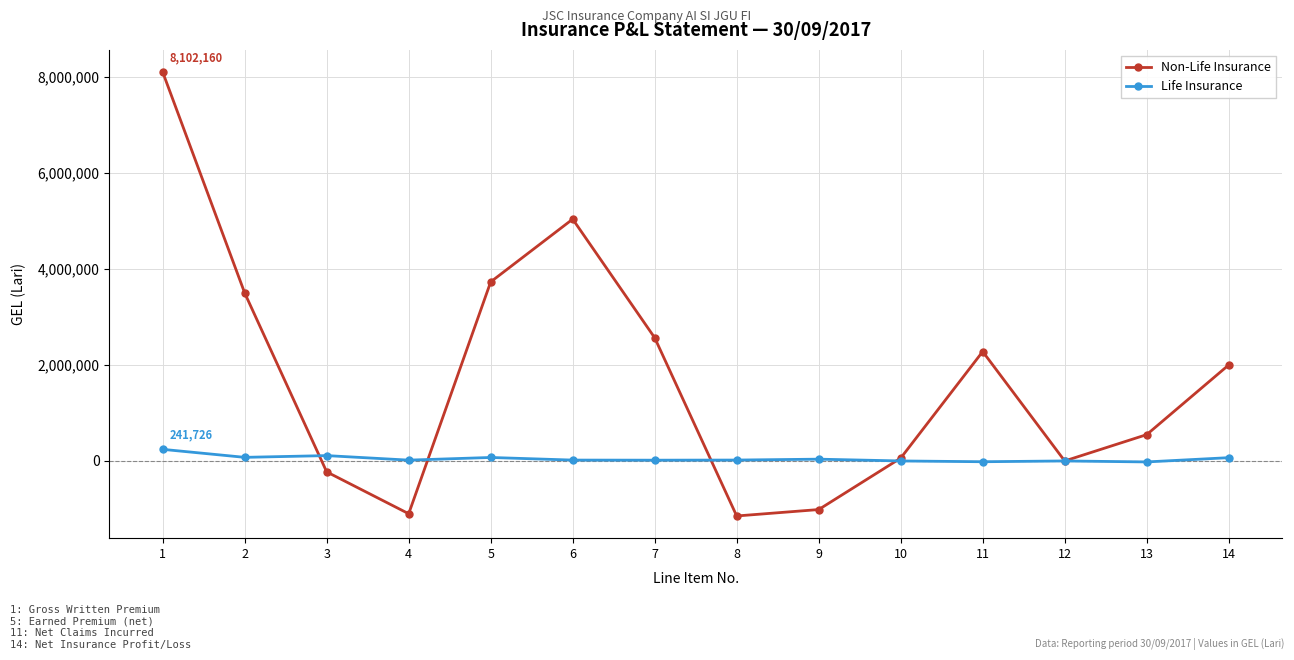

Rank the series by their average value, from lowest to highest.

Life Insurance, Non-Life Insurance